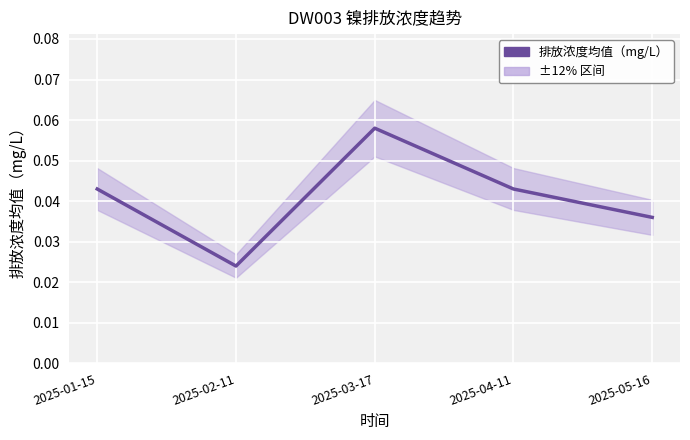

The value at 2025-01-15 is 0.1. True or false?

False